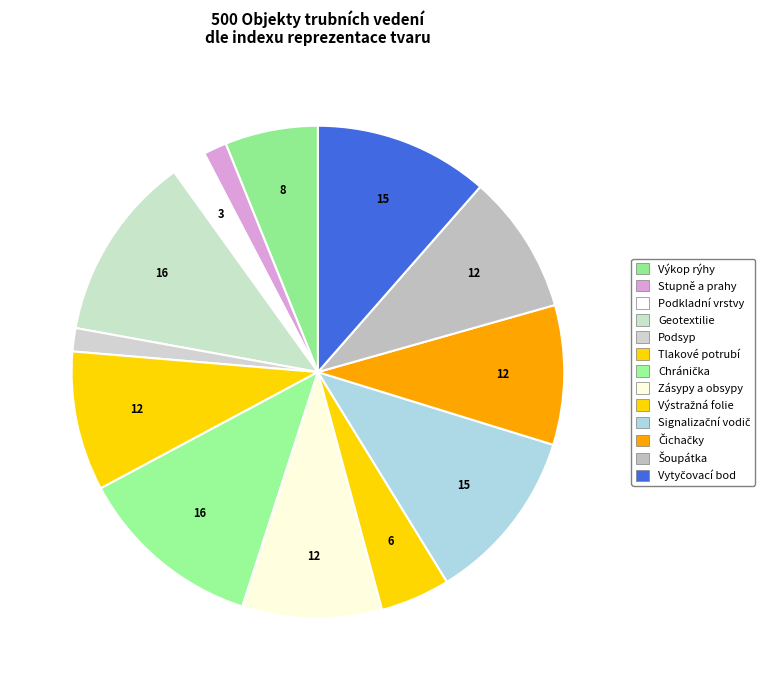

Count the number of slices in the pie.

13